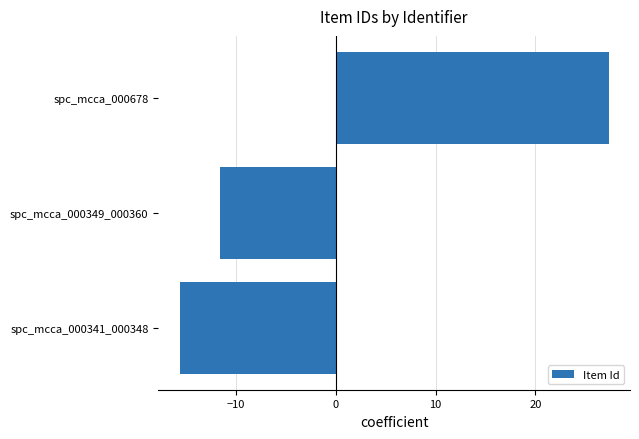

What is the difference between the maximum and minimum values?

43.0